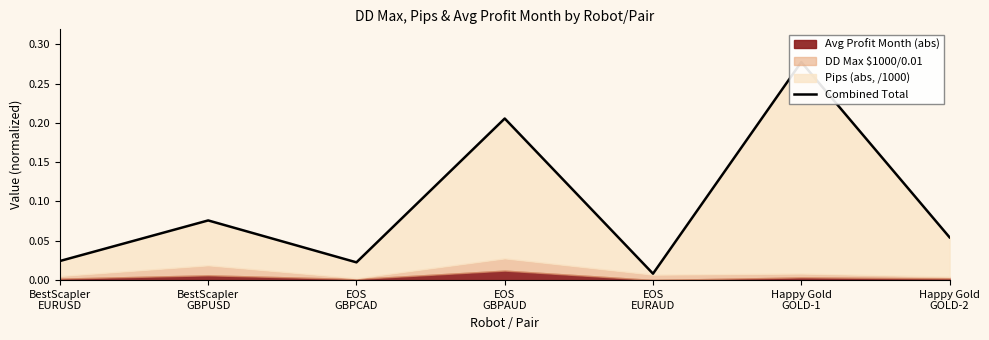

At which category does the chart reach its minimum across all series?

EOS
EURAUD